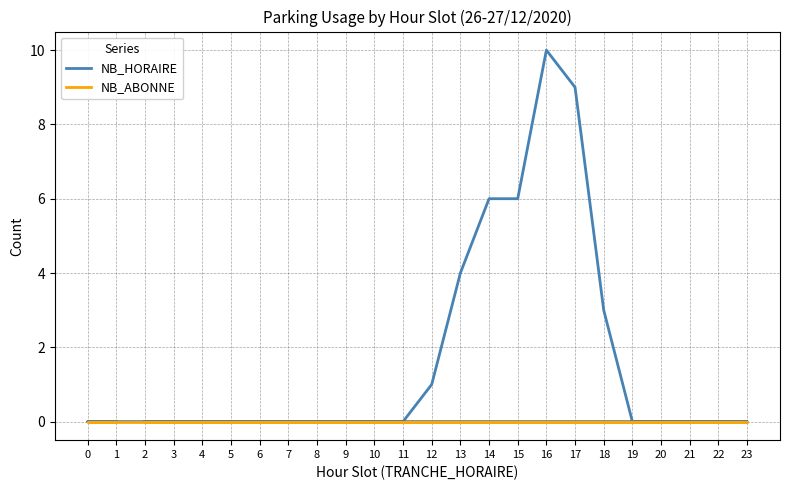

At which category is the sum across all series the highest?

16